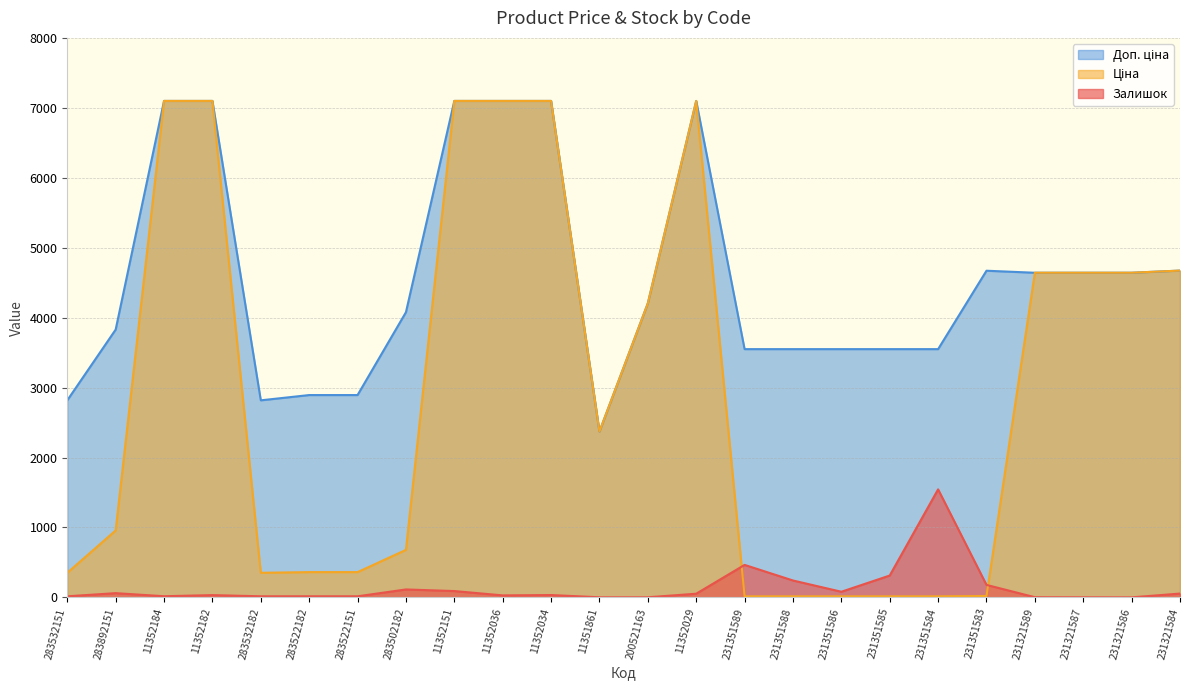

Where is the first local minimum for Залишок?

11352184